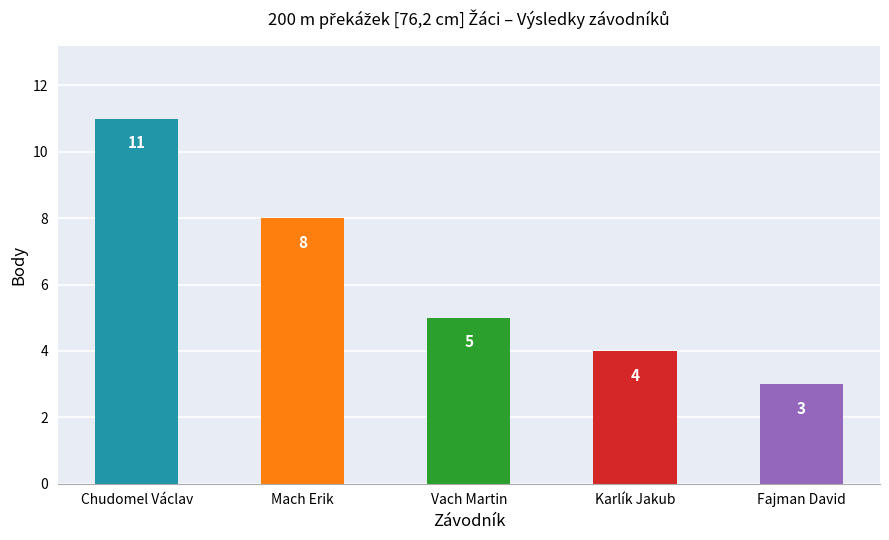

Rank the categories by value from highest to lowest.

Chudomel Václav, Mach Erik, Vach Martin, Karlík Jakub, Fajman David